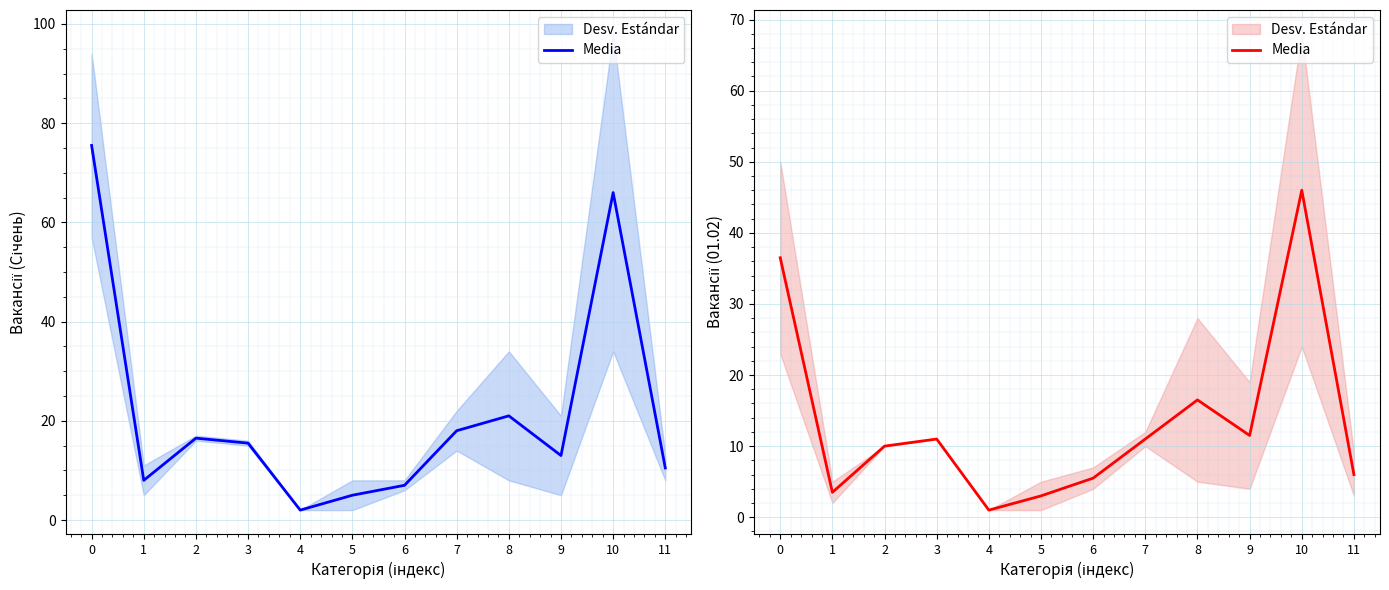

Reading right to left, list all the values displayed in this chart.

11=6.0	10=46.0	9=11.5	8=16.5	7=11.0	6=5.5	5=3.0	4=1.0	3=11.0	2=10.0	1=3.5	0=36.5